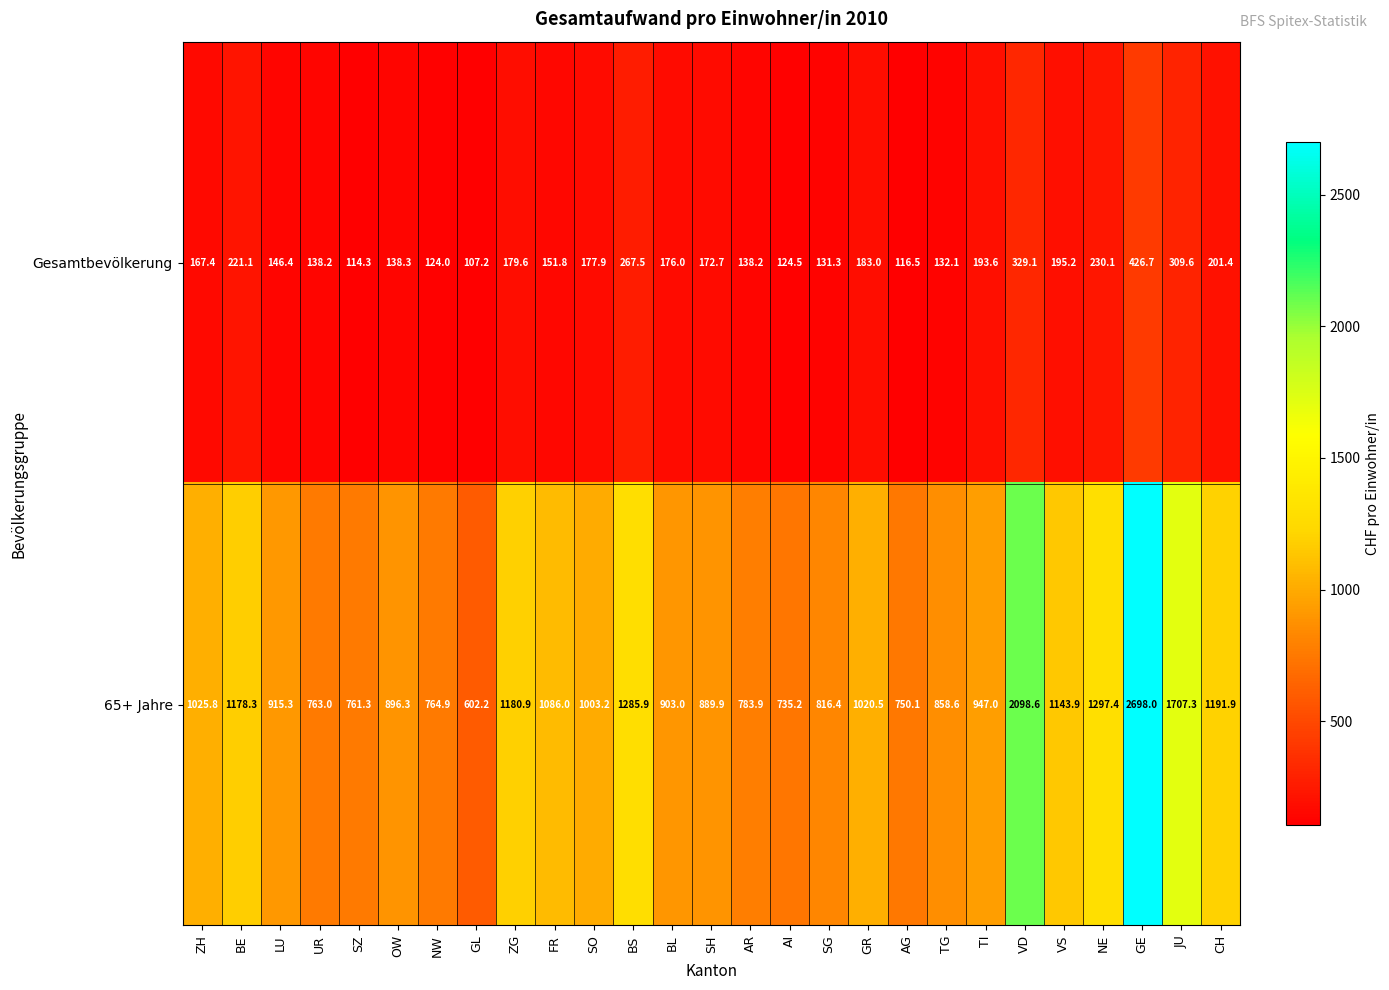

Read the 65+ Jahre value at TG.

858.6